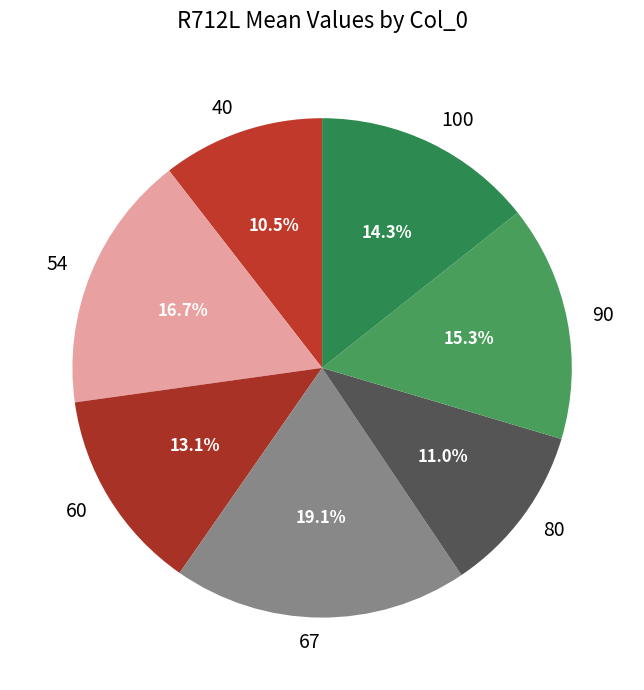

What is the largest slice in the pie chart?

67